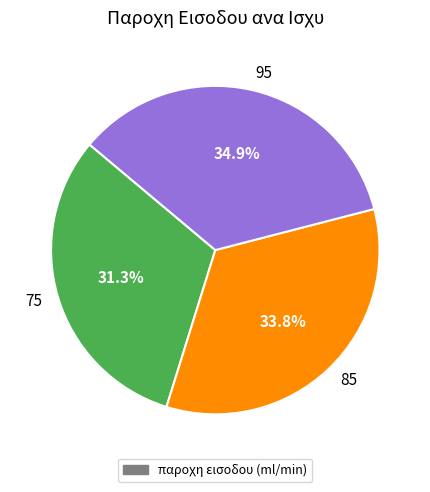

To the nearest percent, what portion does 95 represent?

35%